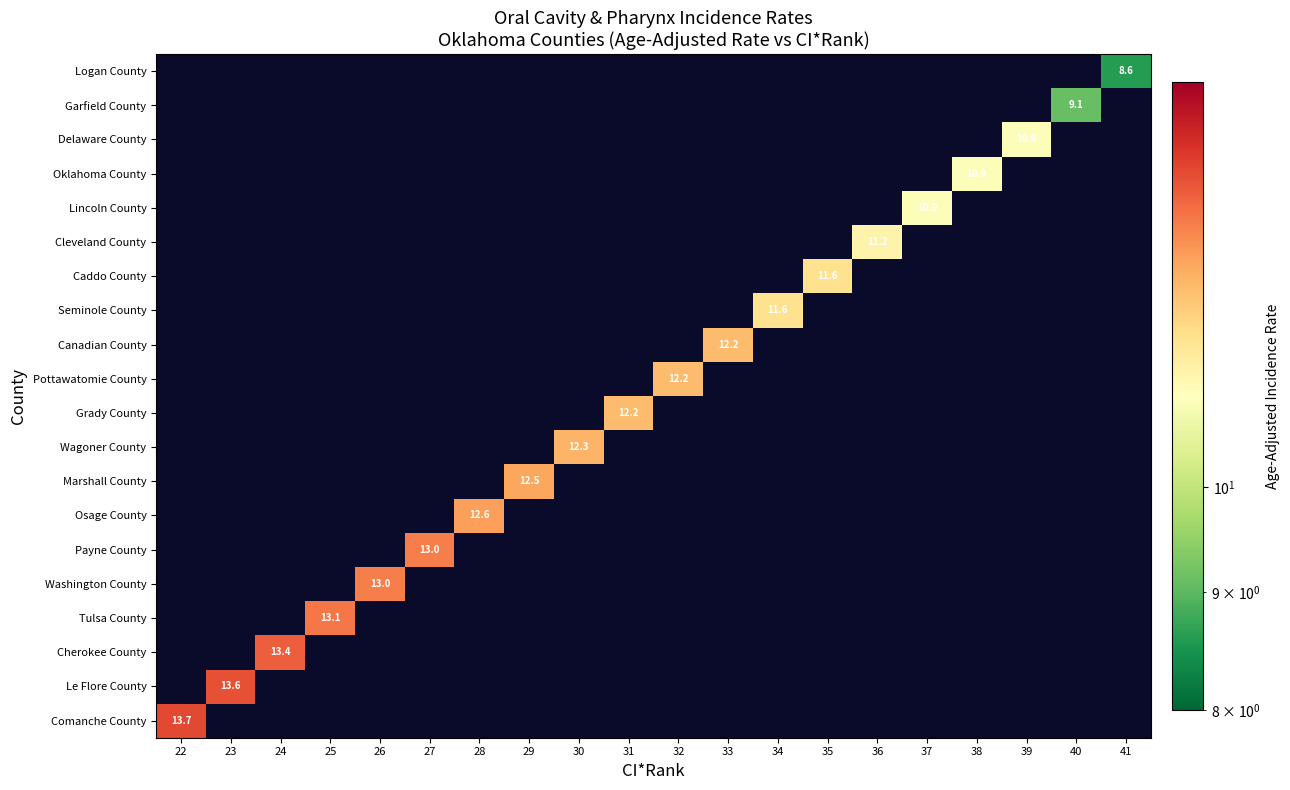

The value of Oklahoma County at 38 is 10.9. True or false?

True